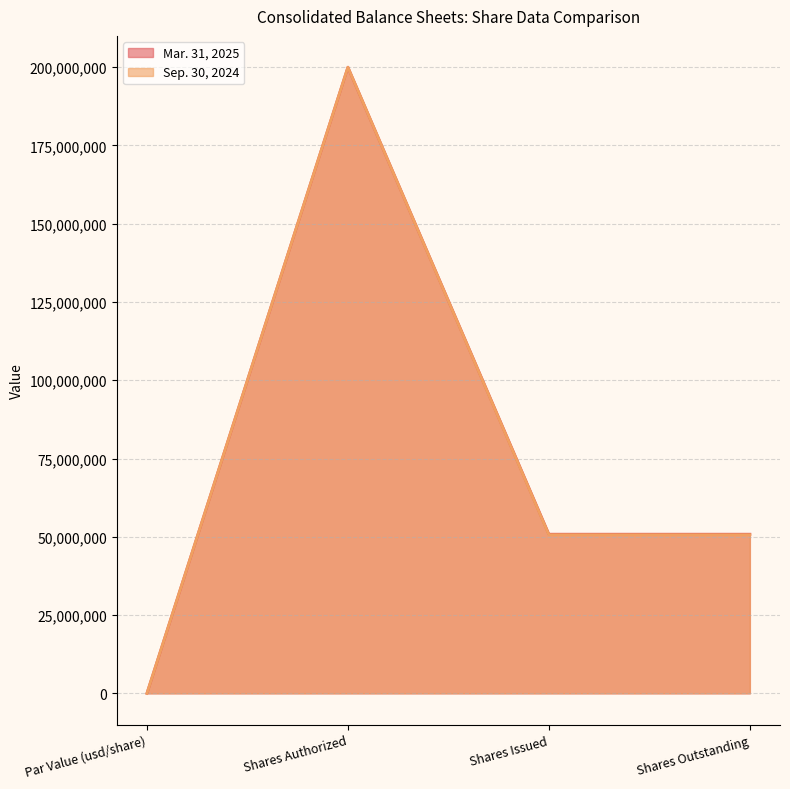

Count the Mar. 31, 2025 values in the range 50823800 to 200000000.

3